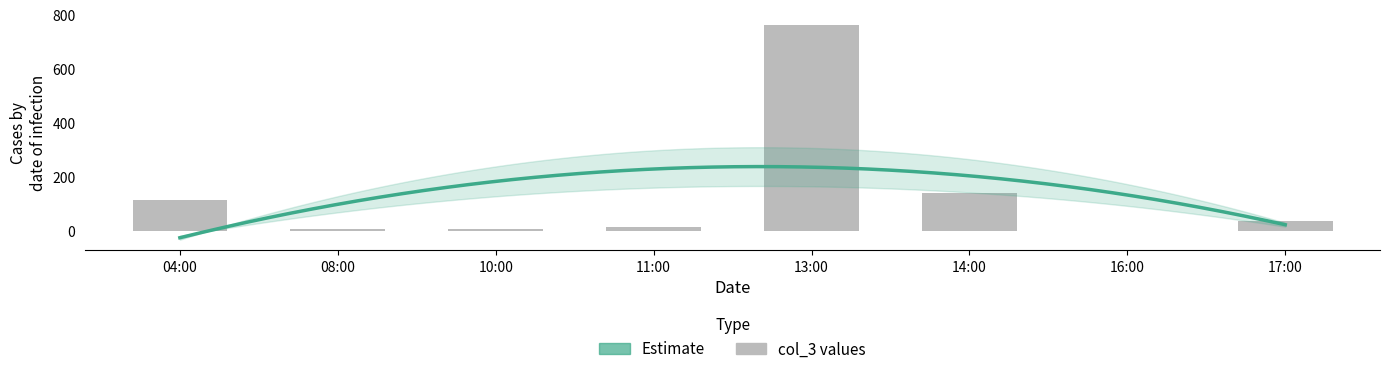

What is the sum of all values?

1089